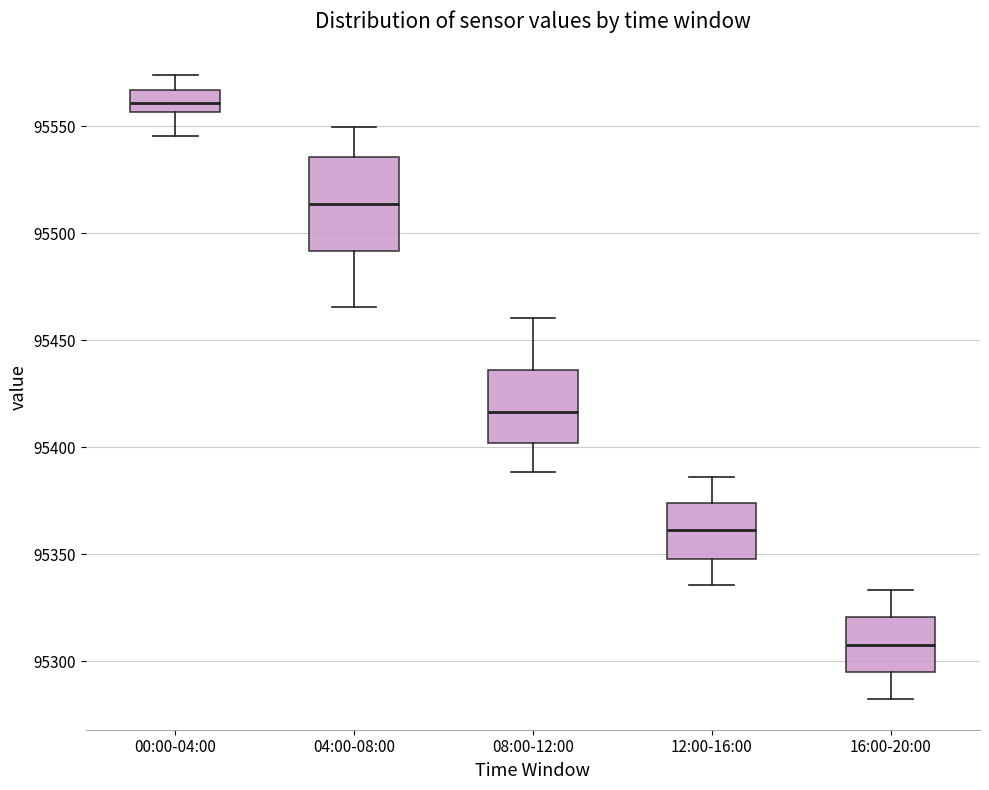

Where is the upper edge of the box for 08:00-12:00 on the y-axis? The values are not printed on the chart, so give them approximately, as read against the axis.

95435